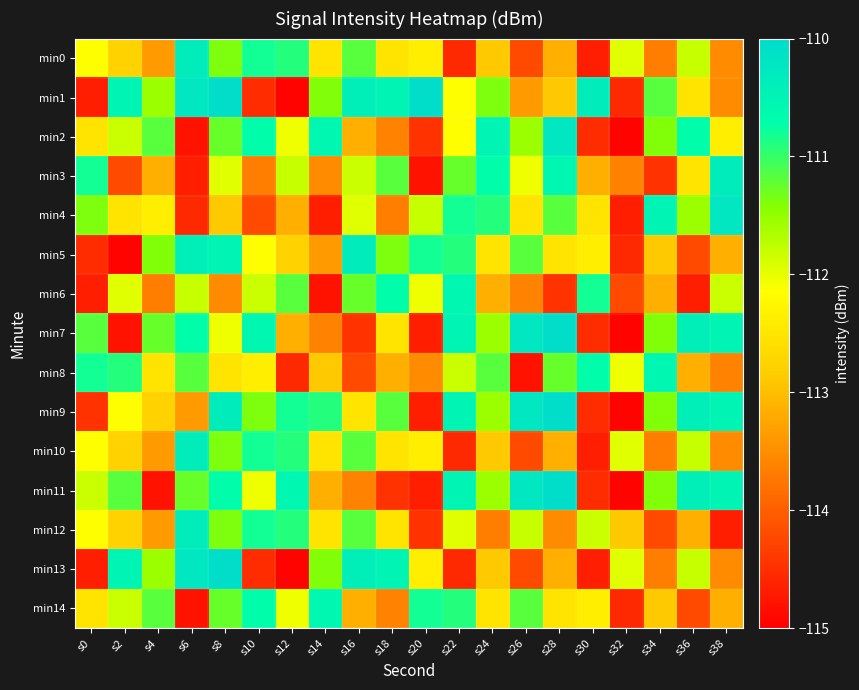

How many series are shown in this chart?

15